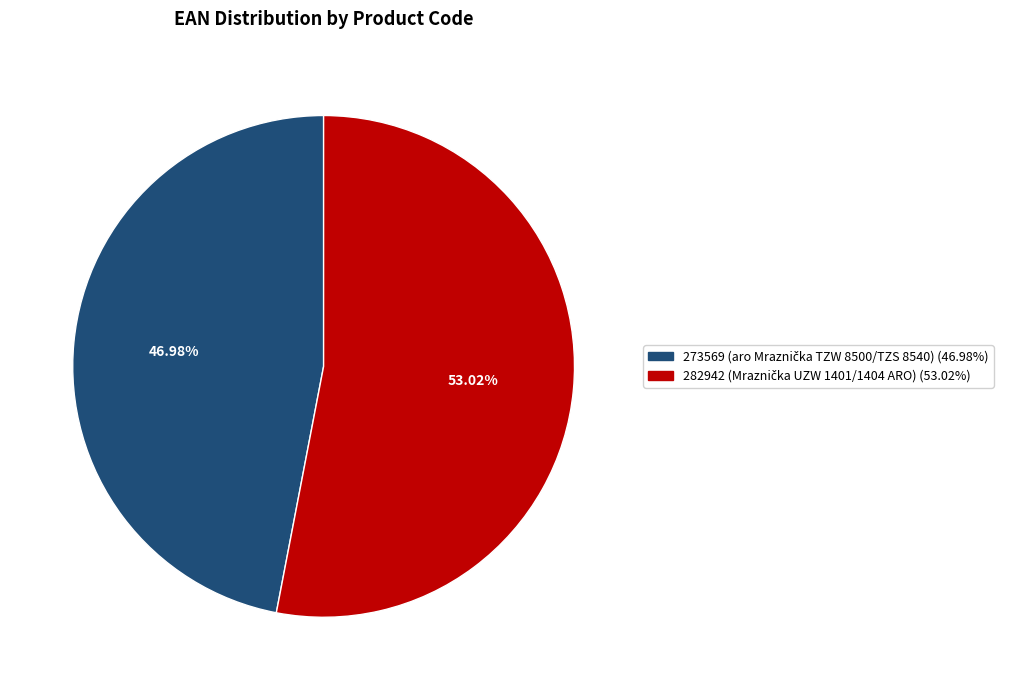

Is there a majority slice in this chart?

Yes